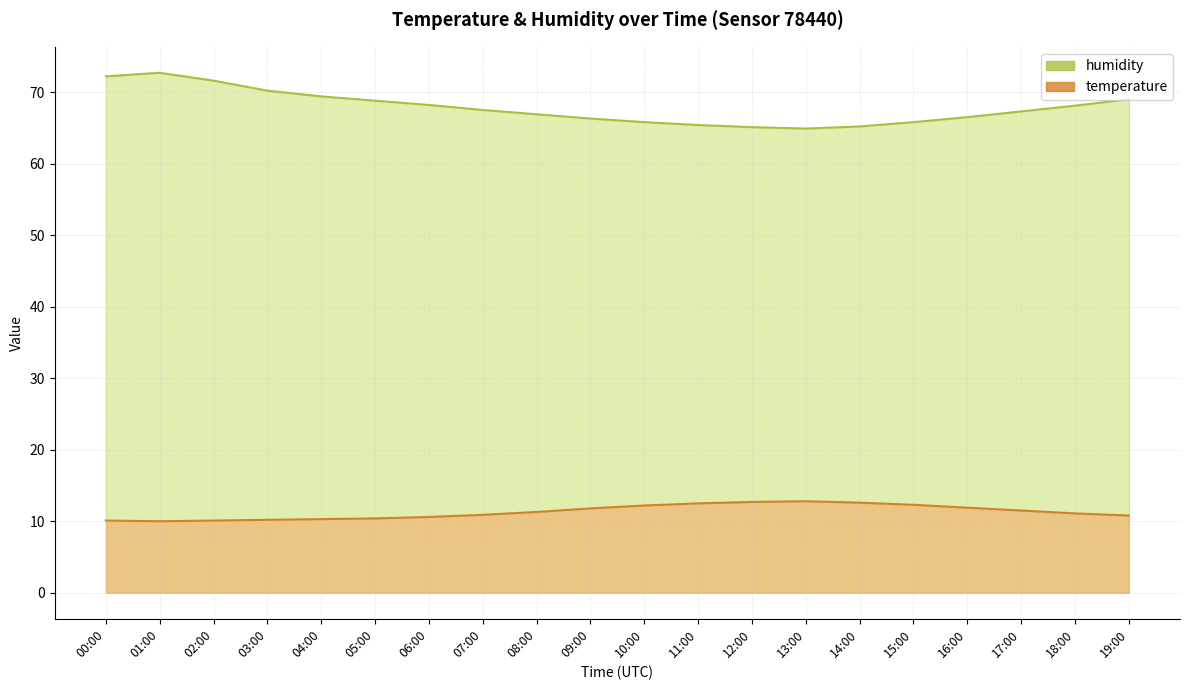

What is the label of the 12th point from the right?

08:00